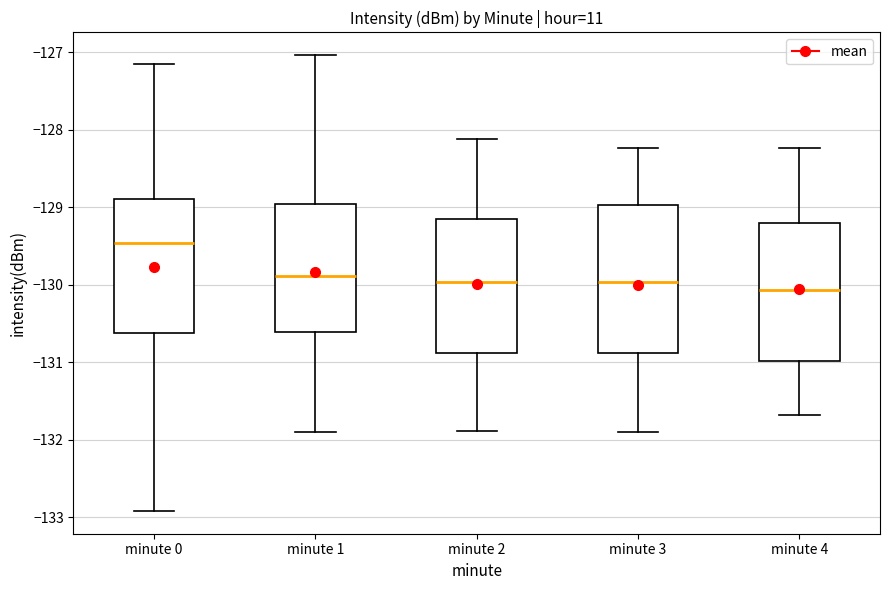

Reading left to right, transcribe this box plot: for each box, give where its median line is, the range the box spans, and where its two whiskers end, as read against the y-axis. The values are not printed on the chart, so give them approximately, as read against the axis.

minute 0: median -129.5, box -130.6 to -128.9, whiskers -132.9 to -127.1
minute 1: median -129.9, box -130.6 to -129.0, whiskers -131.9 to -127.0
minute 2: median -130.0, box -130.9 to -129.2, whiskers -131.9 to -128.1
minute 3: median -130.0, box -130.9 to -129.0, whiskers -131.9 to -128.2
minute 4: median -130.1, box -131.0 to -129.2, whiskers -131.7 to -128.2